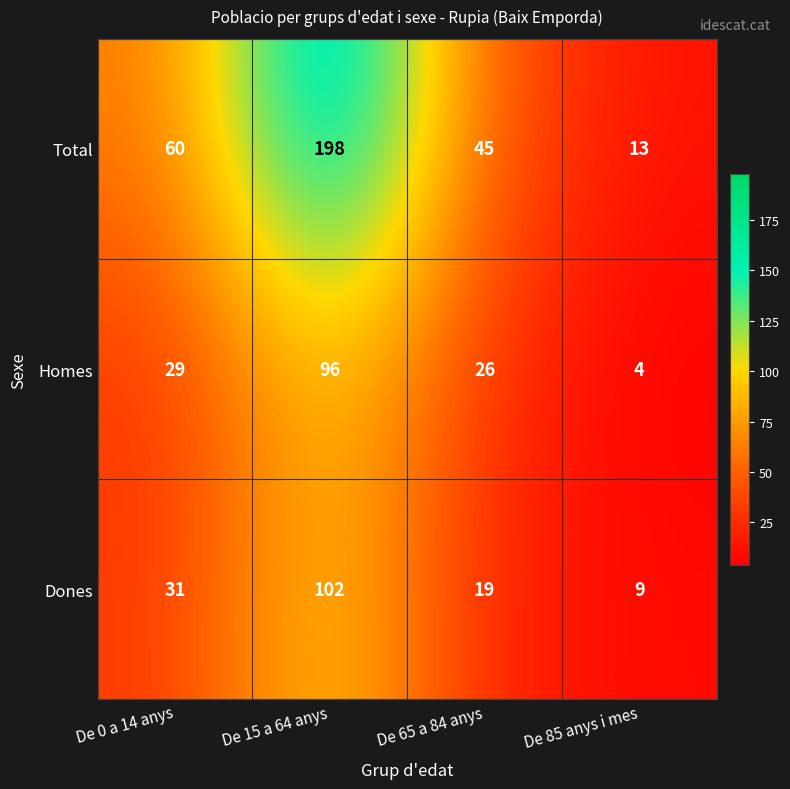

At which label is Dones closest to 55?

De 0 a 14 anys